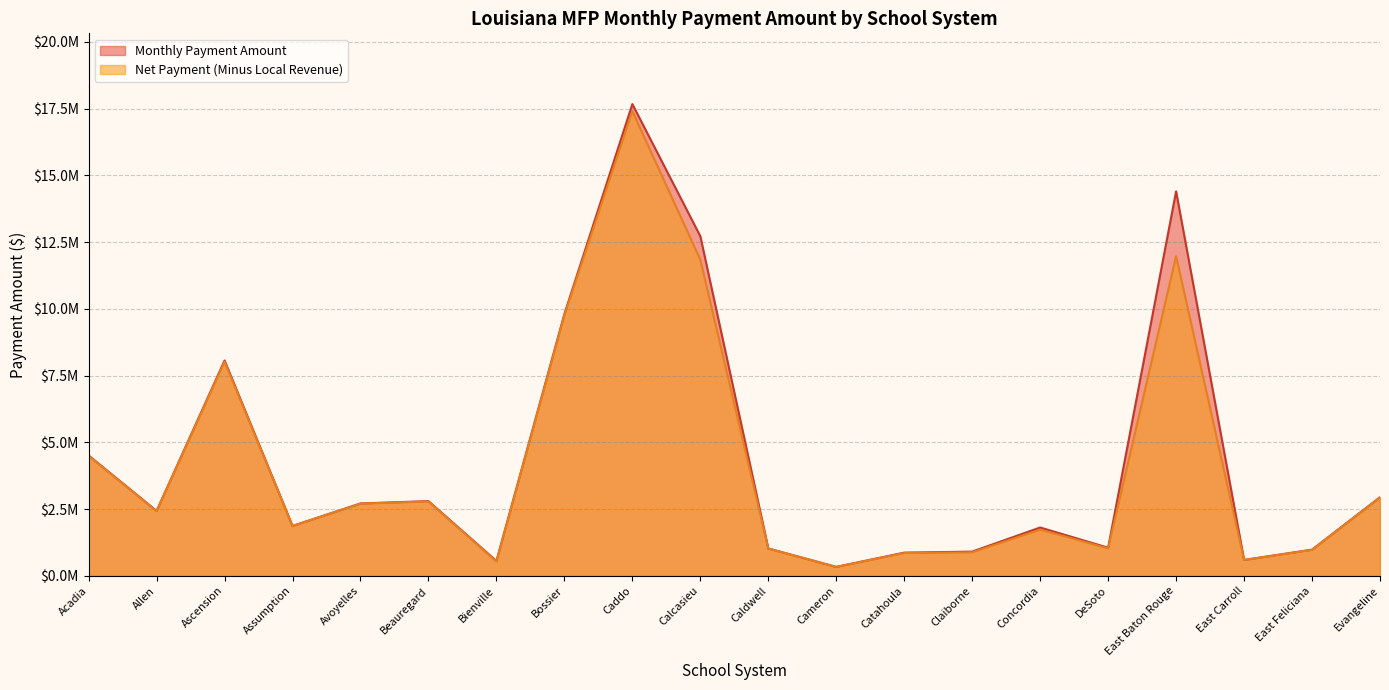

Which series has the largest total across all categories?

Monthly Payment Amount